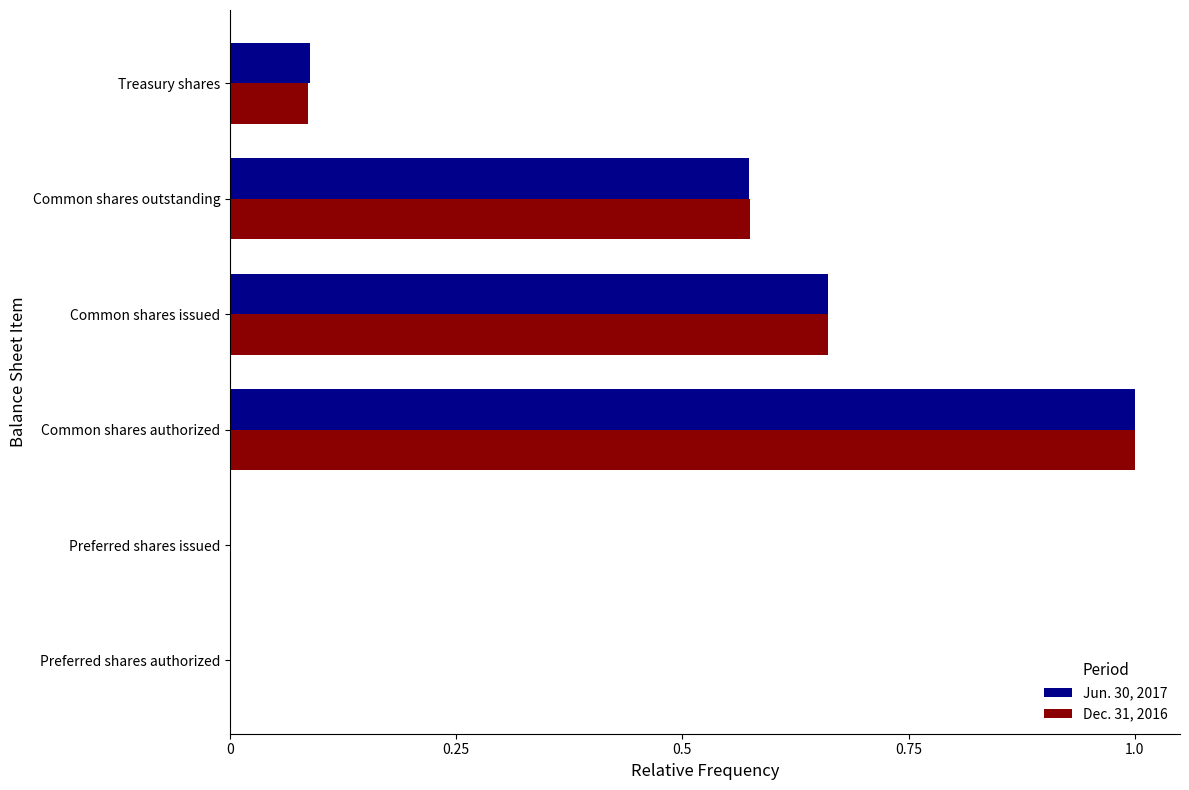

Is the value of Dec. 31, 2016 at Common shares outstanding greater than the value of Jun. 30, 2017 at Treasury shares?

Yes